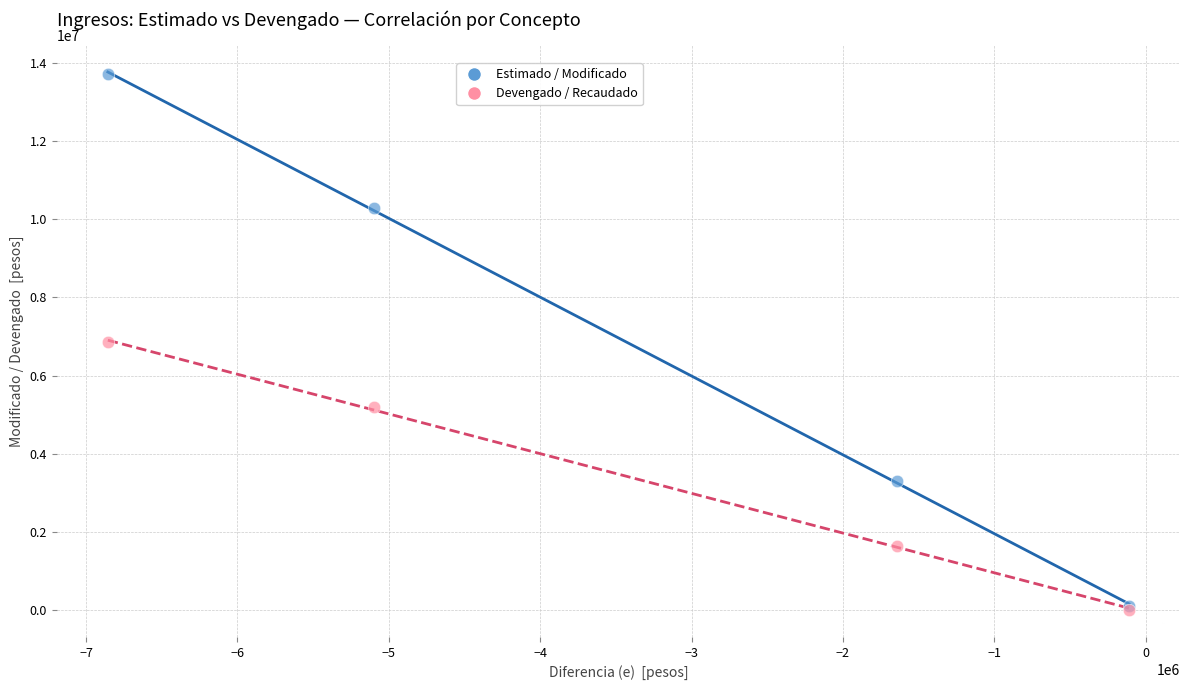

Which series has the largest Y range (max minus min)?

Estimado / Modificado